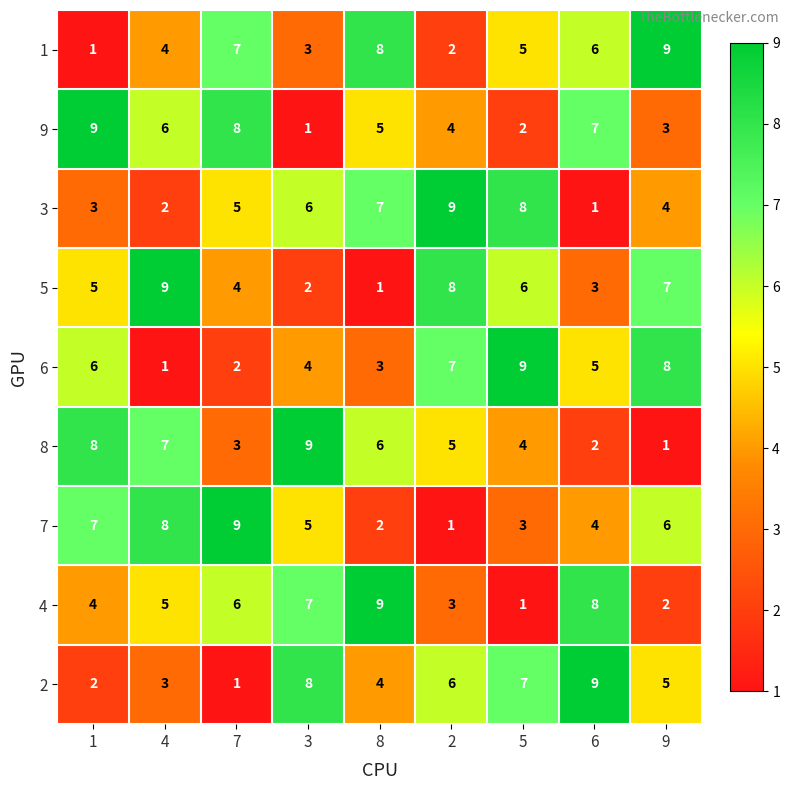

What is the maximum value shown in the chart?

9